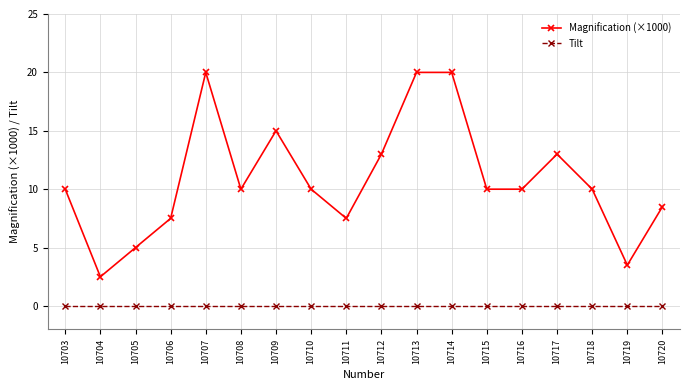

At which category does Magnification (×1000) reach its first local peak?

10707